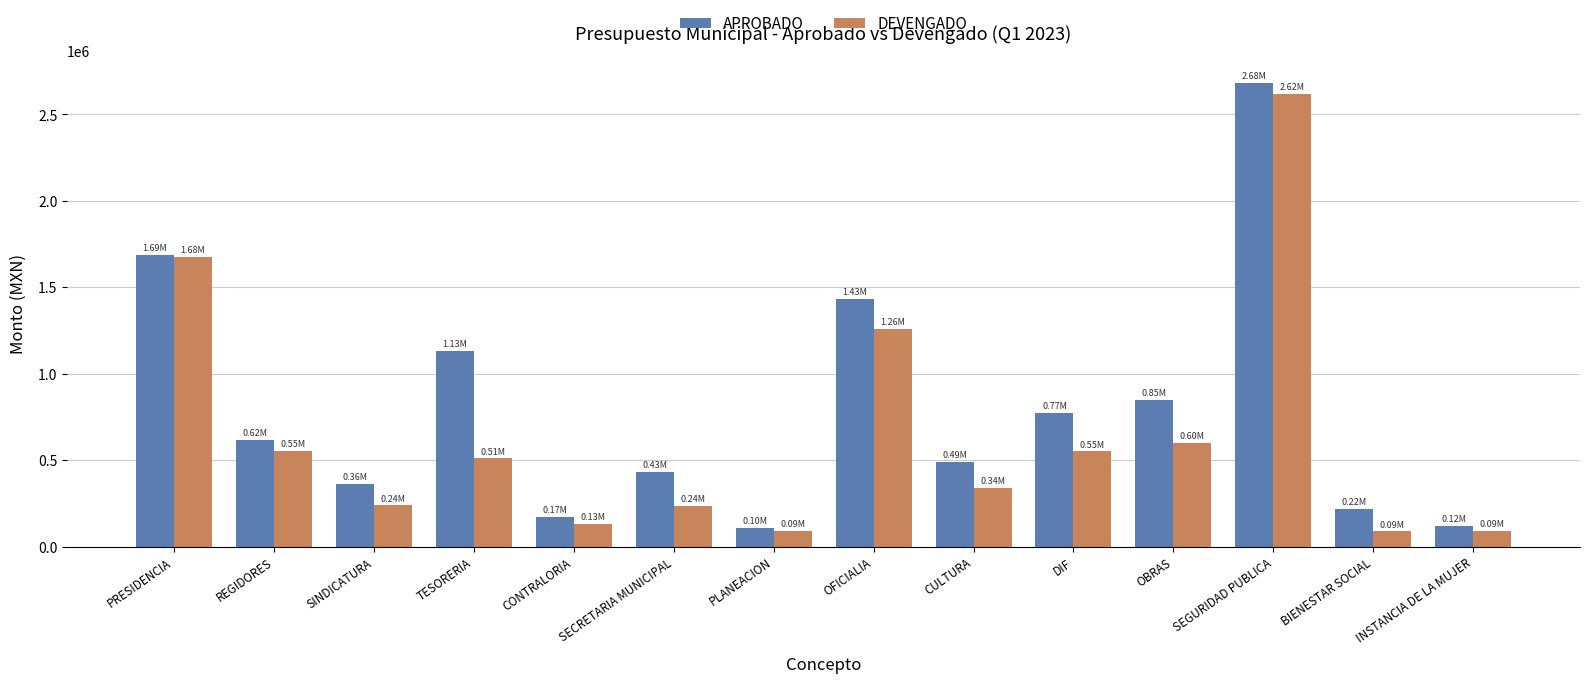

How many series are shown in this chart?

2